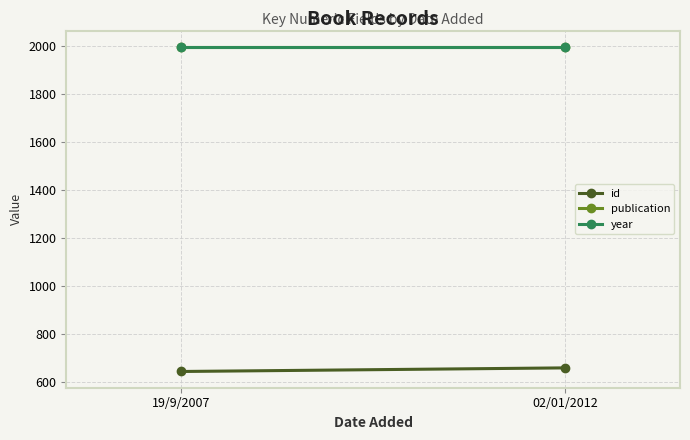

Reading left to right, transcribe all the data shown in this chart.

id: 19/9/2007=645	02/01/2012=660
publication: 19/9/2007=1995	02/01/2012=1995
year: 19/9/2007=1995	02/01/2012=1995